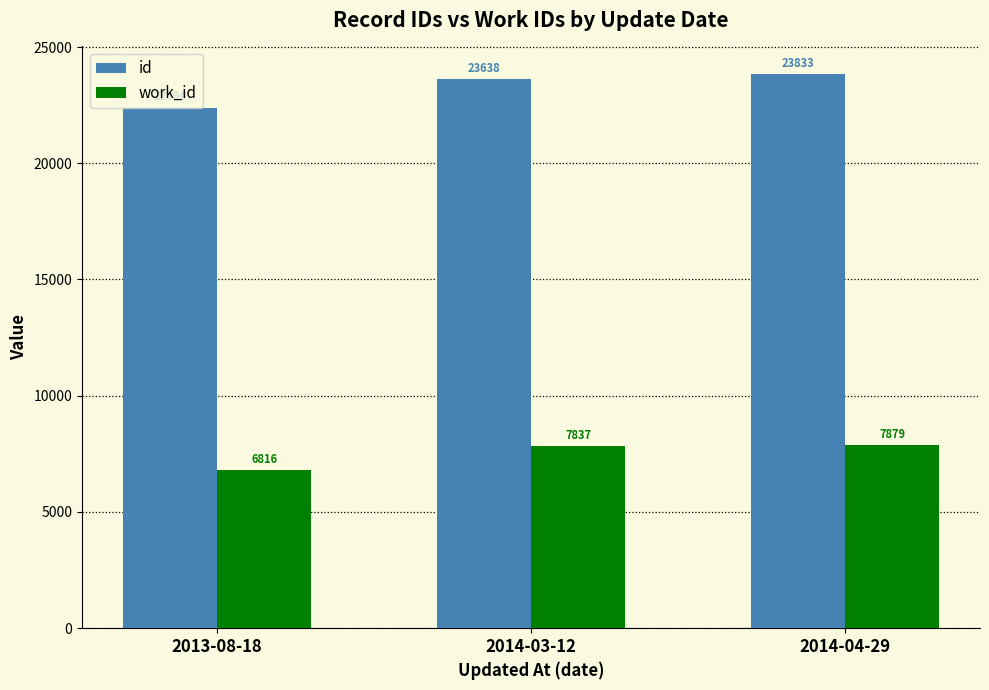

How many bars are there in total?

6